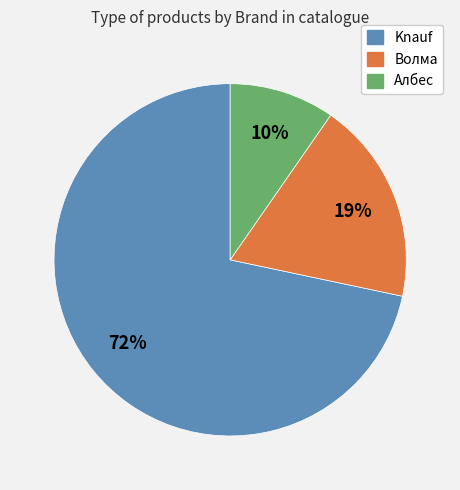

To the nearest percent, what percentage of the pie is Волма?

19%